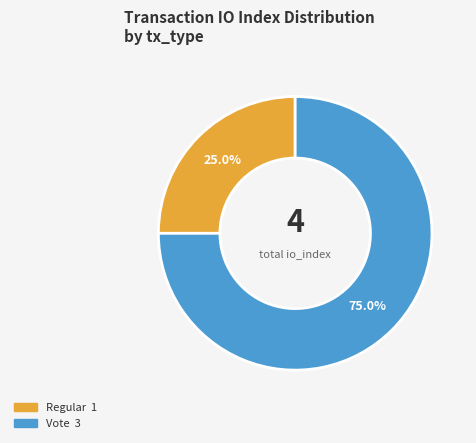

To the nearest percent, what percentage of the pie is Regular?

25%